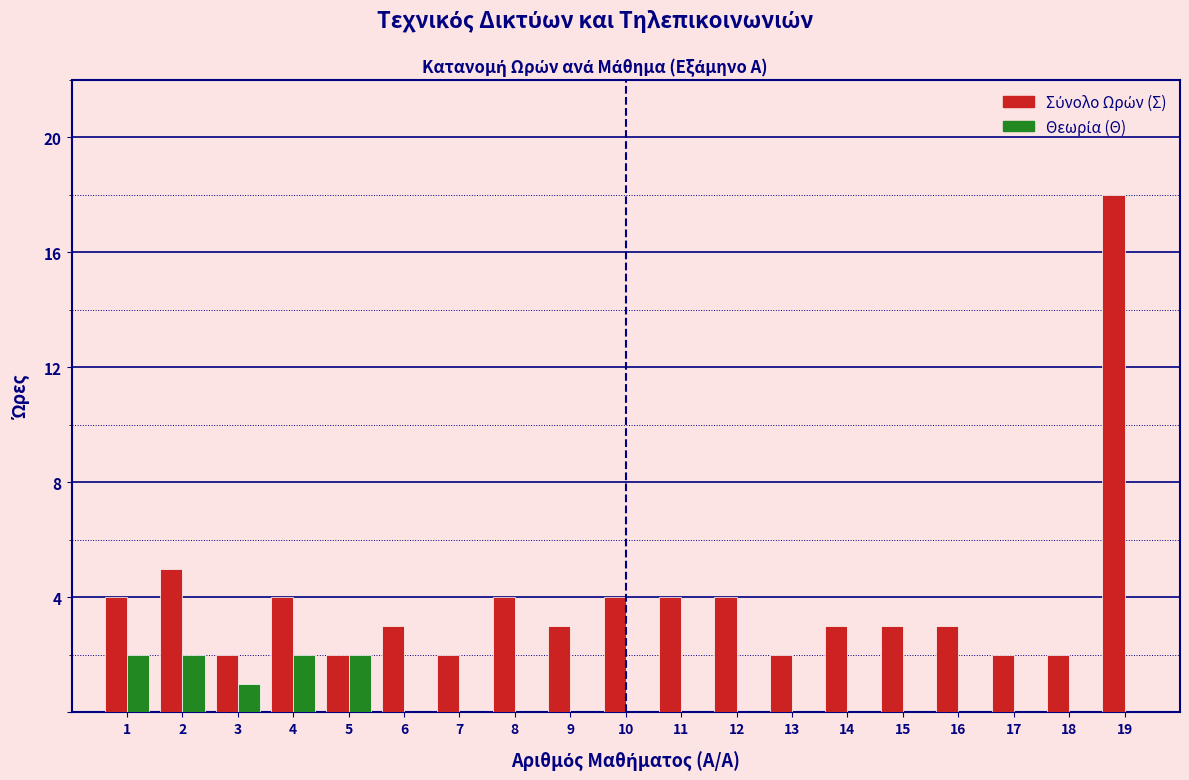

At which category is the sum across all series the highest?

19